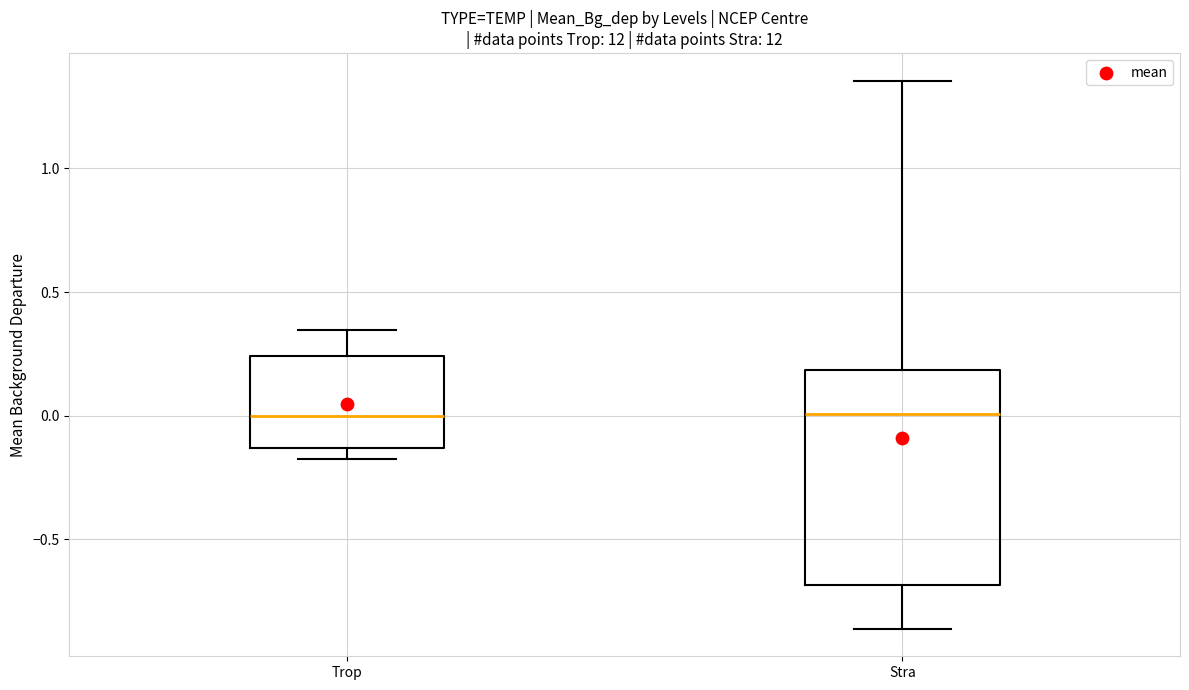

Reading left to right, transcribe this box plot: for each box, give where its median line is, the range the box spans, and where its two whiskers end, as read against the y-axis. The values are not printed on the chart, so give them approximately, as read against the axis.

Trop: median 0.00, box -0.15 to 0.25, whiskers -0.20 to 0.35
Stra: median 0.00, box -0.70 to 0.20, whiskers -0.85 to 1.35